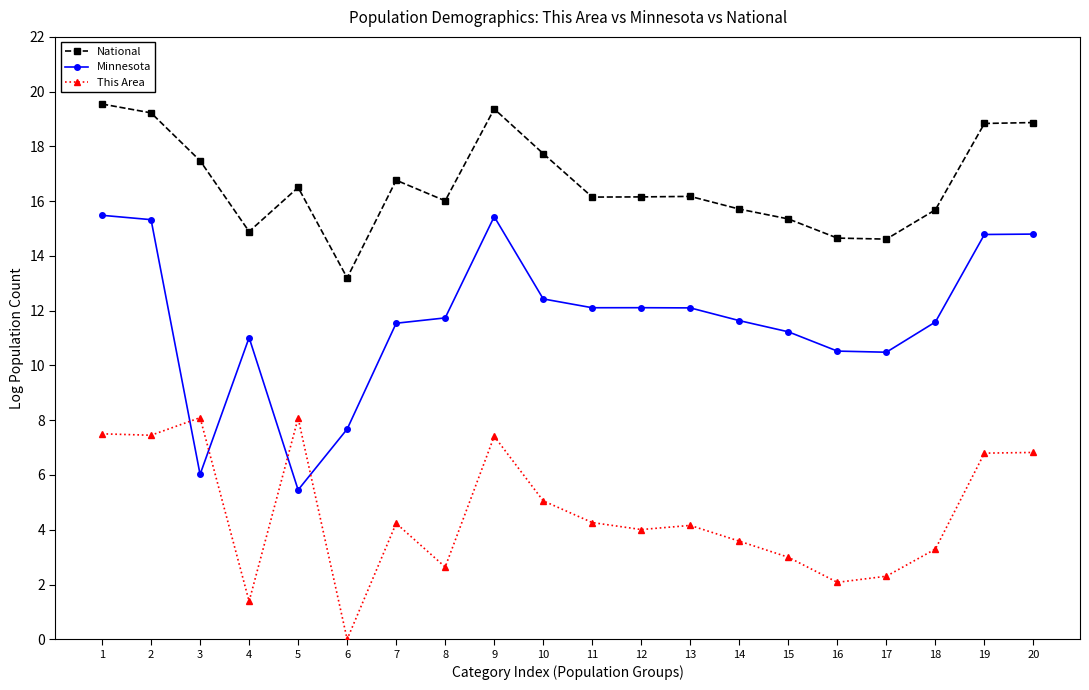

List the series in order of their overall mean, lowest first.

This Area, Minnesota, National